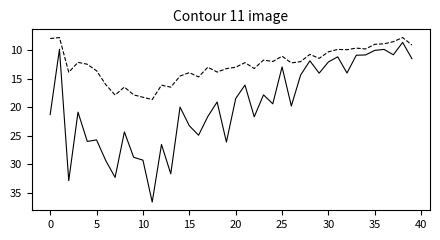

What is the smallest value displayed?

7.8